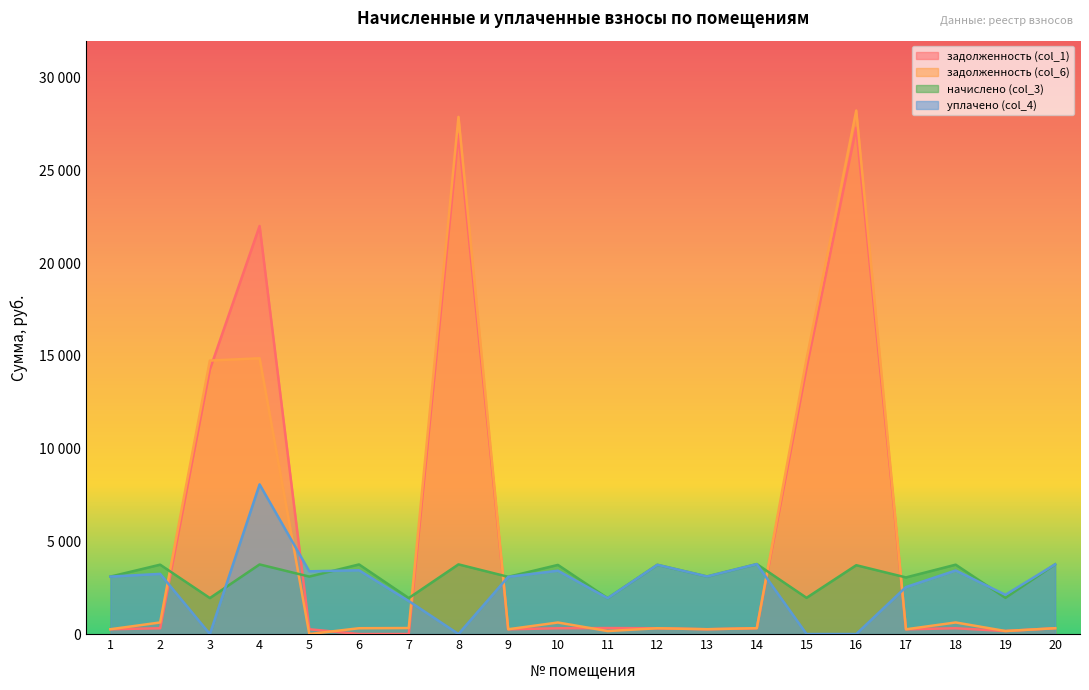

True or false: задолженность (col_6) has a value of 14831.6 at 15.

True